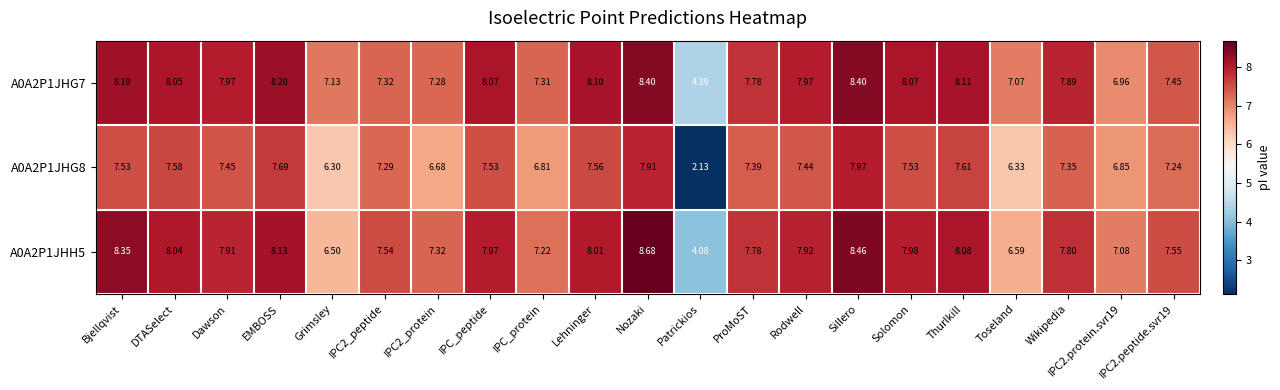

How many values in the A0A2P1JHG7 series are below 7?

2